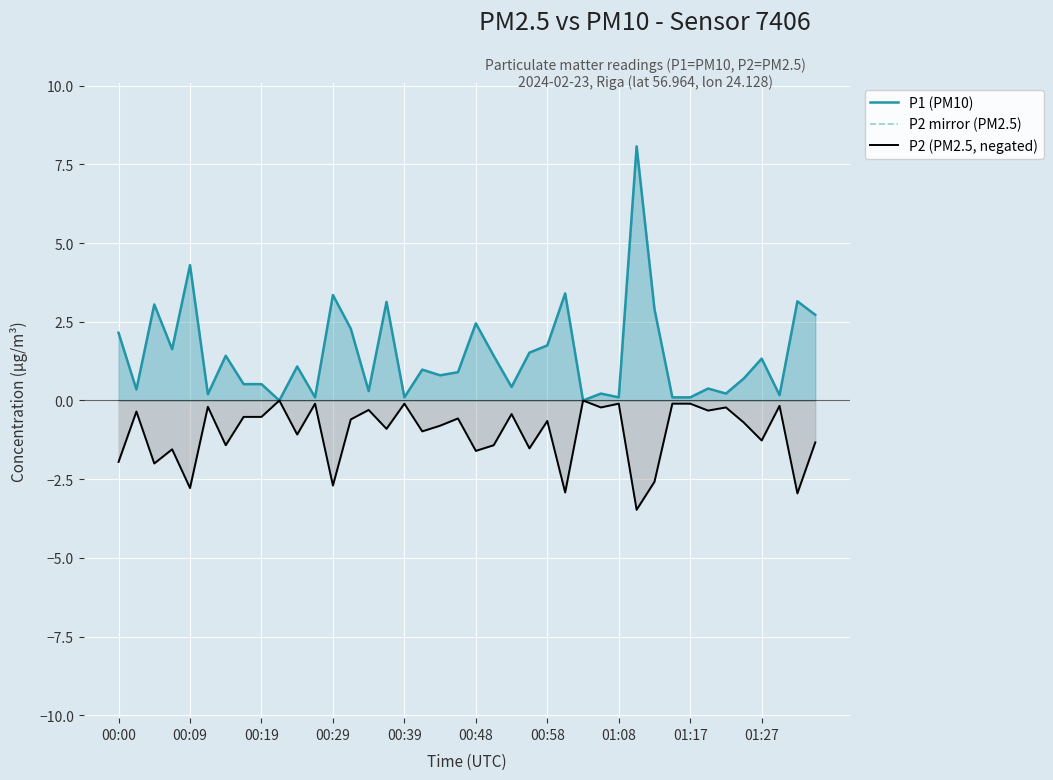

What is the average value of the P2 (PM2.5, negated) series?

-1.0